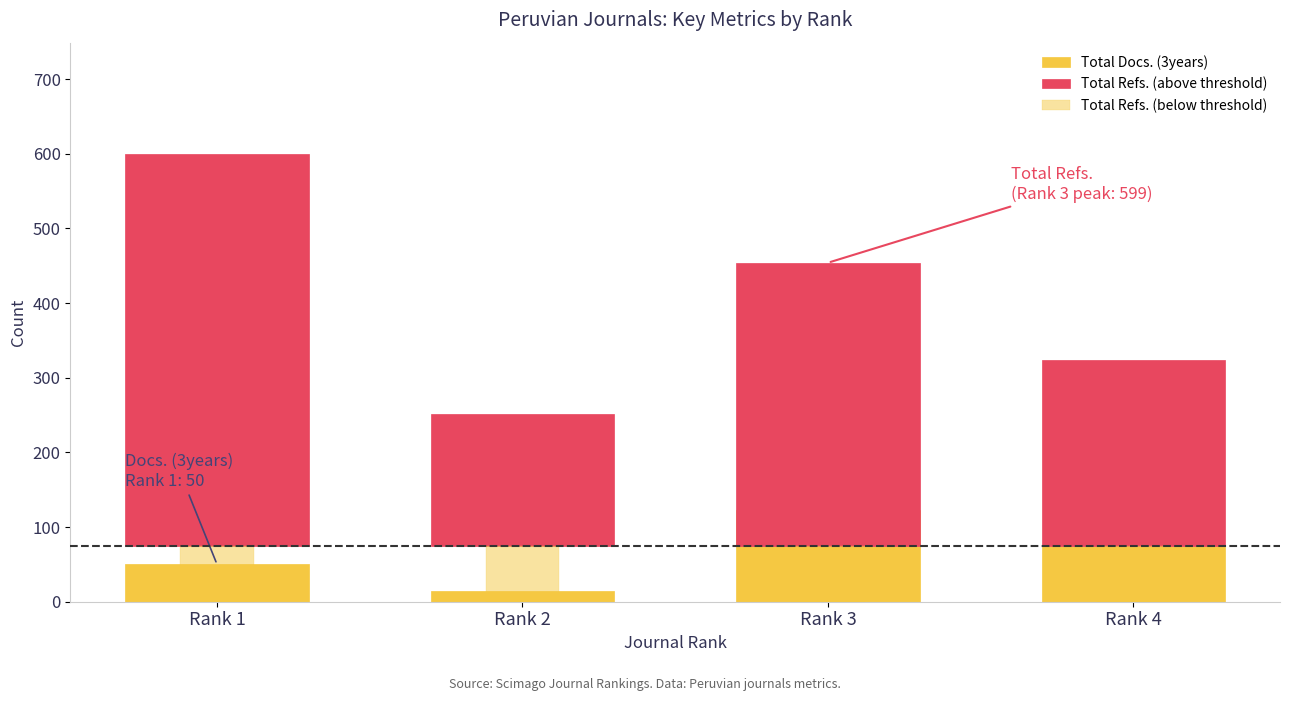

Count the number of data series in this chart.

3